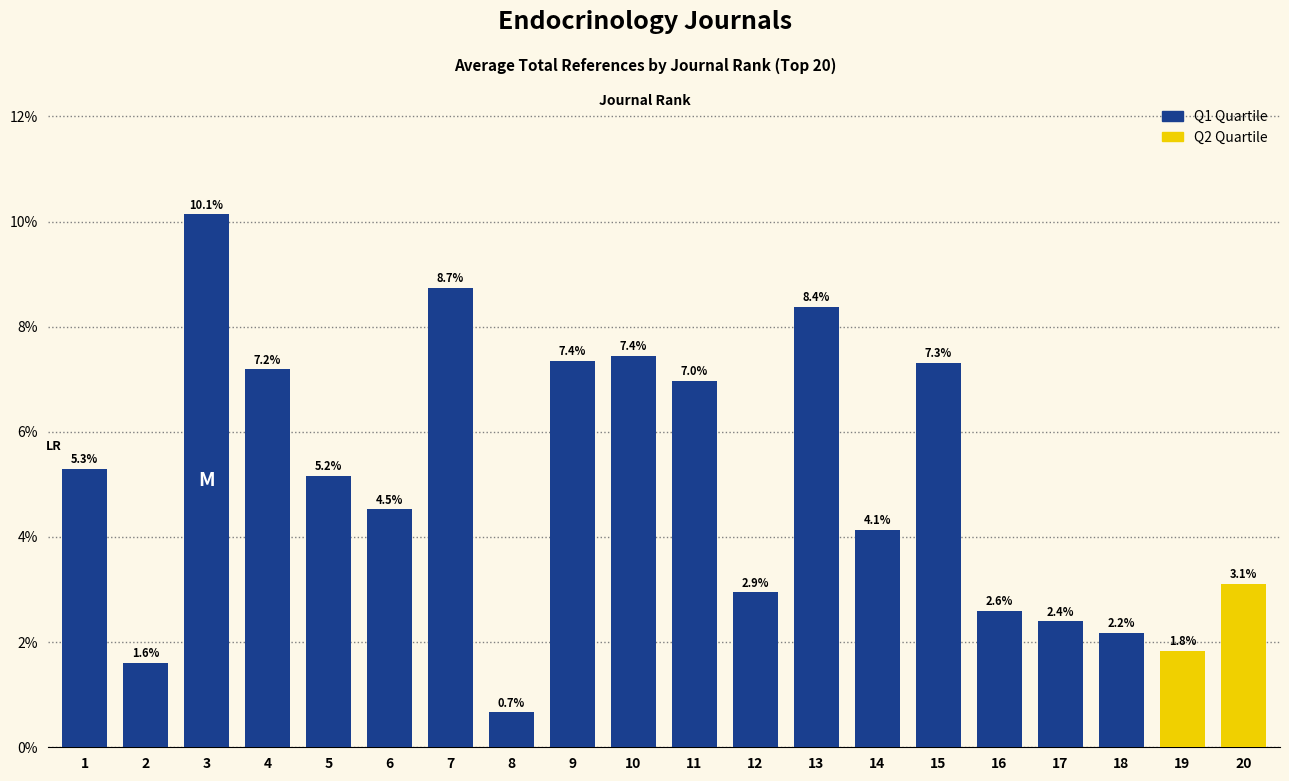

What value does the data have at 2?

1.6